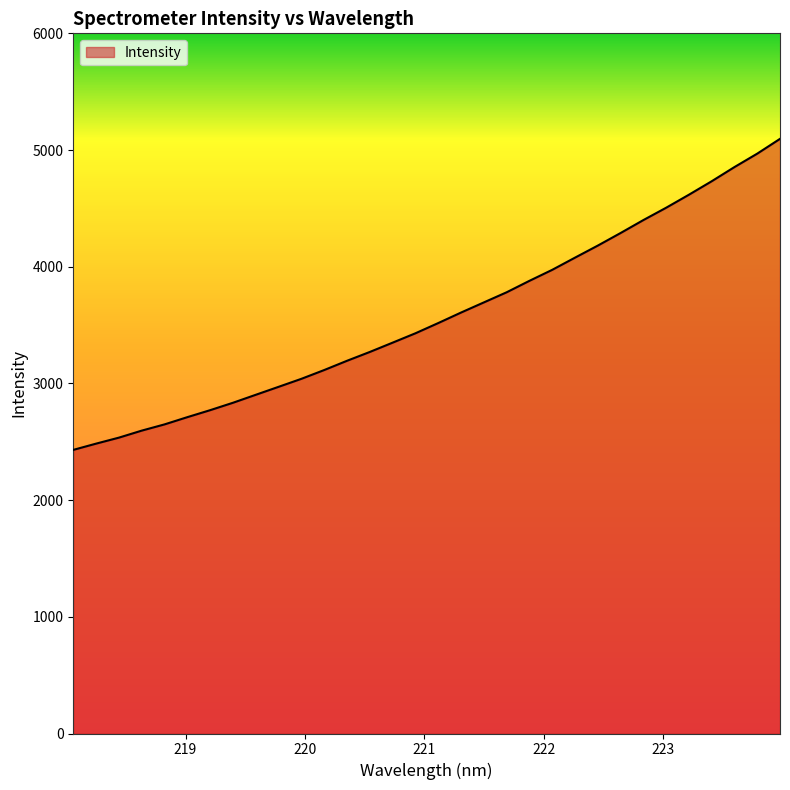

What is the greatest value displayed?

5095.8